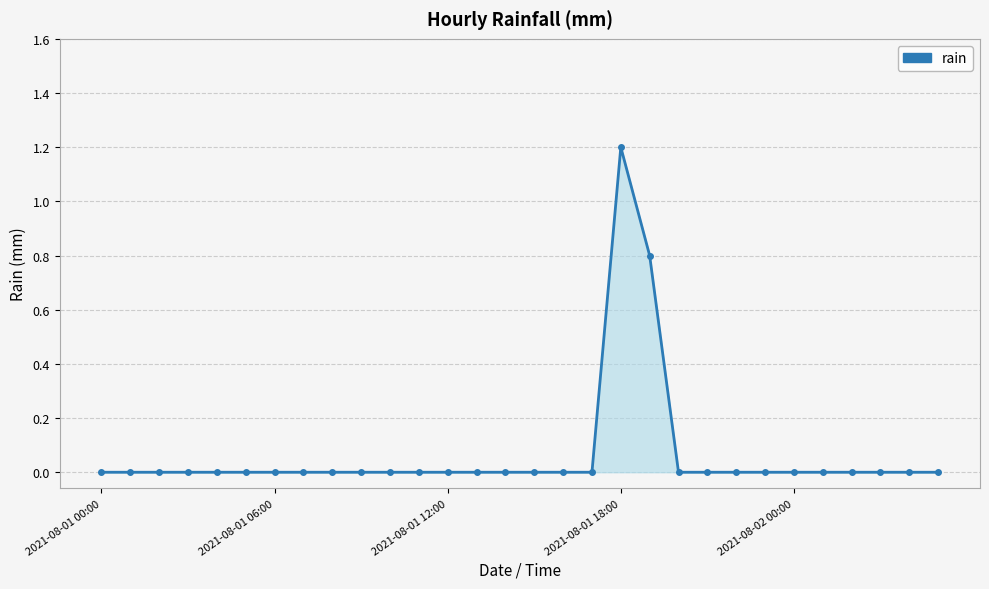

What is the greatest value displayed?

1.2